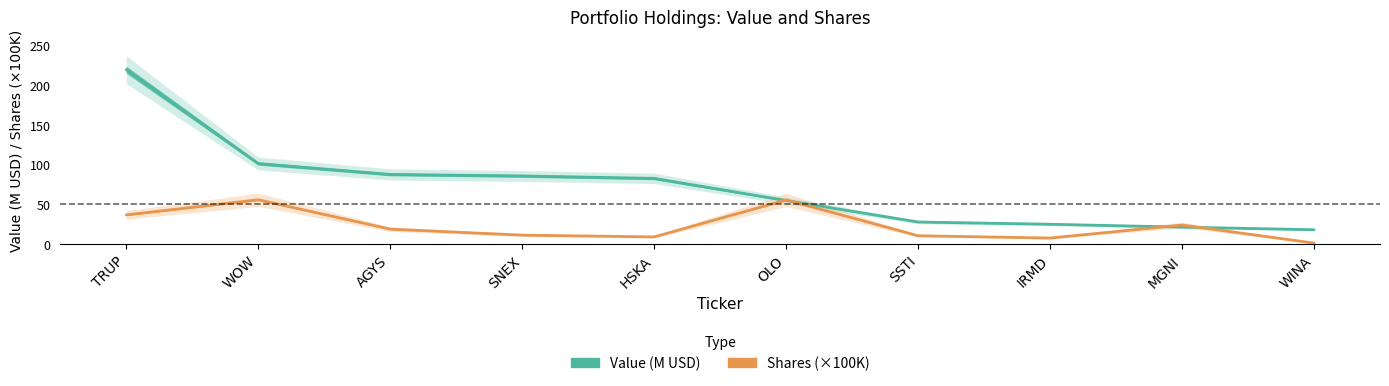

What is the difference between the second highest and second lowest values in the Value series?

80.1